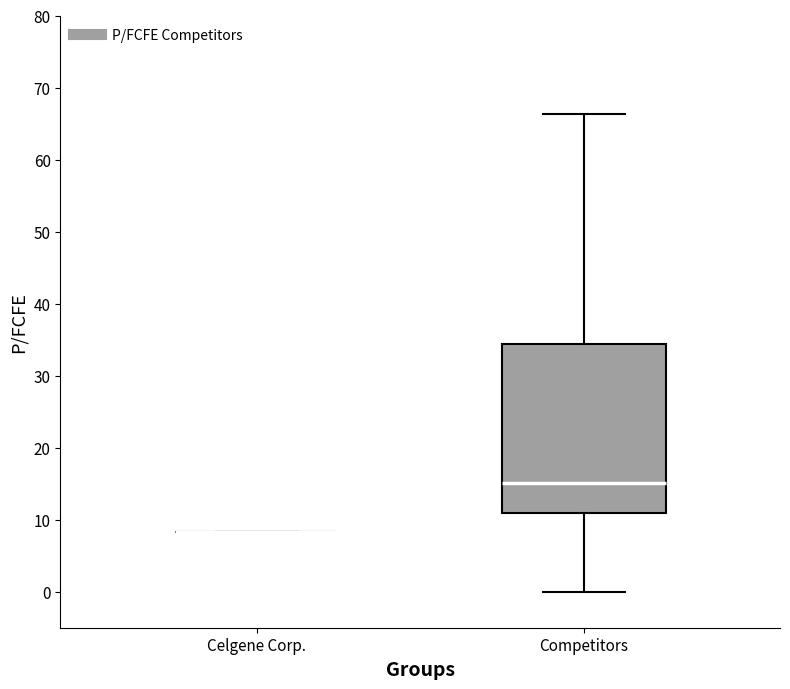

Reading left to right, read every box against the y-axis: the position of its median line, the range the box covers, and the ends of its whiskers. The values are not printed on the chart, so give them approximately, as read against the axis.

Celgene Corp.: box collapsed to a line at 8, whiskers 8 to 8
Competitors: median 15, box 11 to 34, whiskers 0 to 66